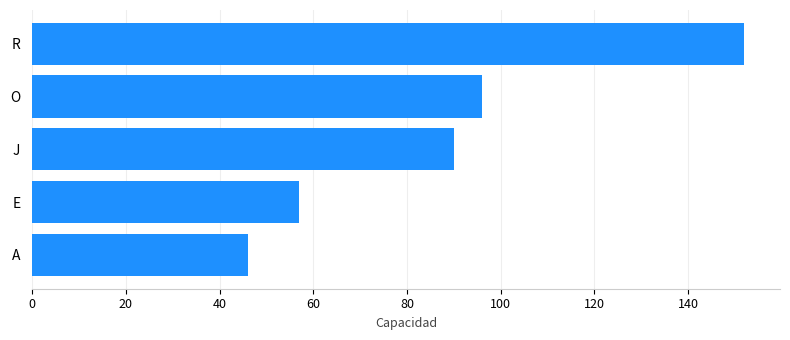

What is the sum of all values?

441